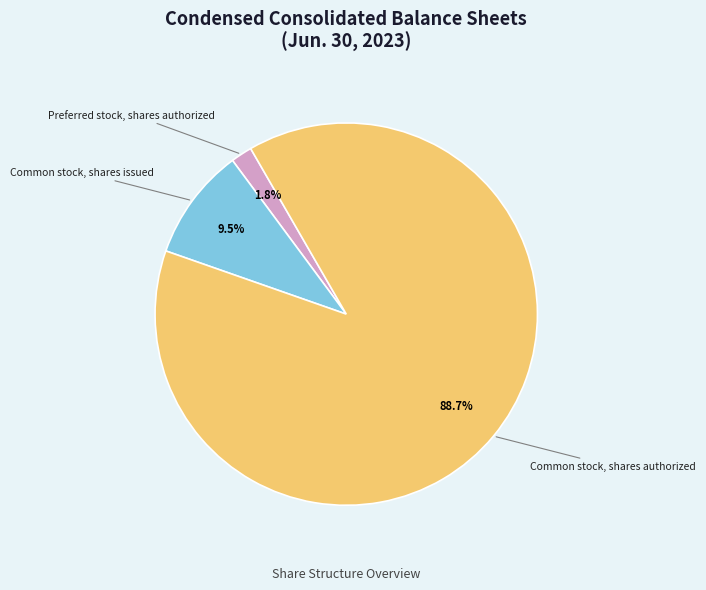

What is the ratio of the value at Common stock, shares authorized to the value at Common stock, shares issued?

9.3